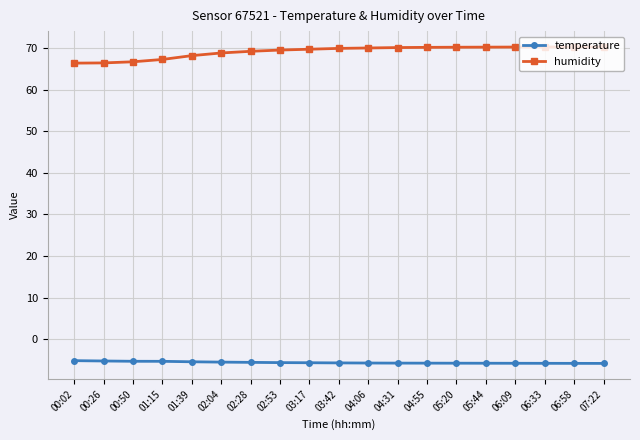

What is the label of the 8th point from the left?

02:53